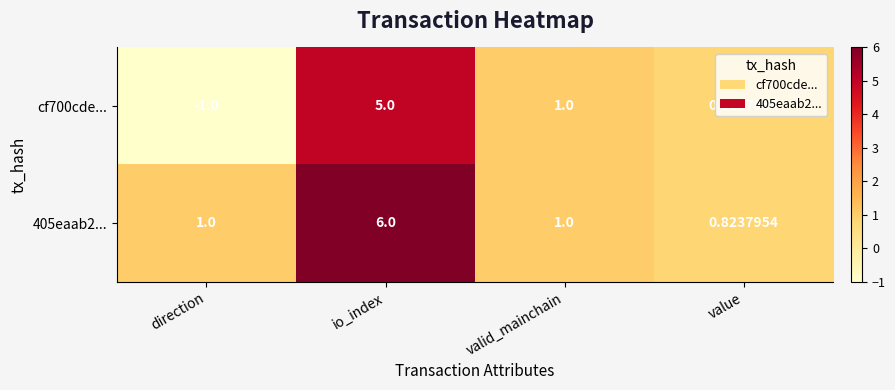

Which series has the widest spread of values?

cf700cde...